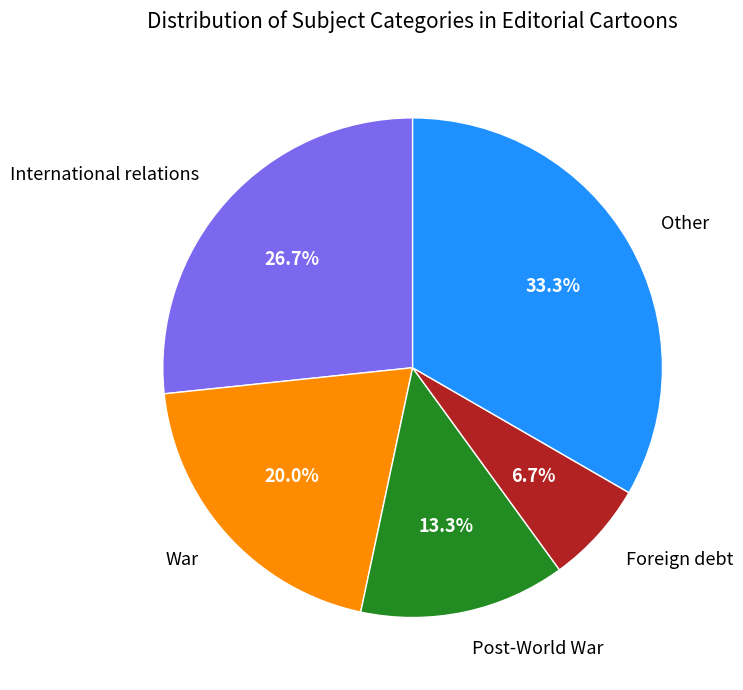

Between International relations and Foreign debt, which is larger?

International relations